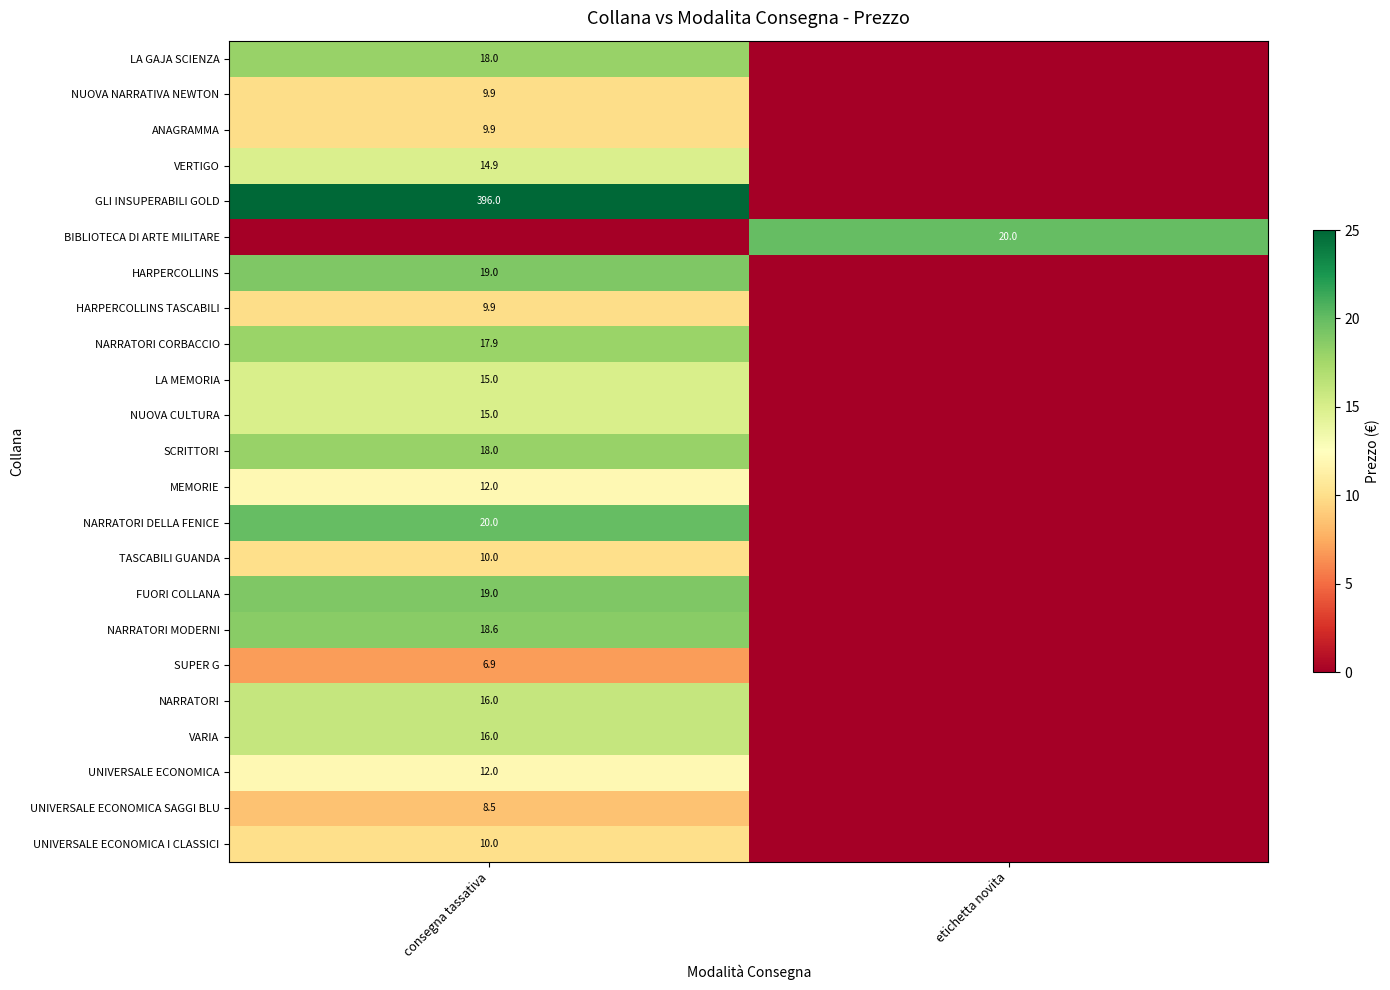

True or false: VARIA has a value of 6.5 at consegna tassativa.

False